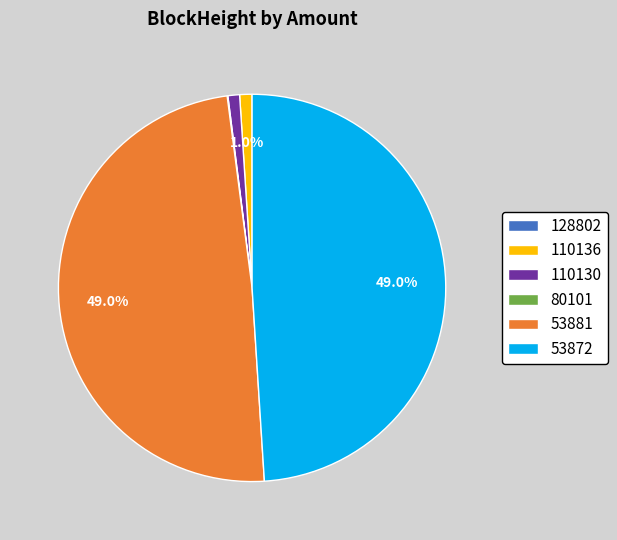

To the nearest percent, what percentage of the pie is 110136?

1%